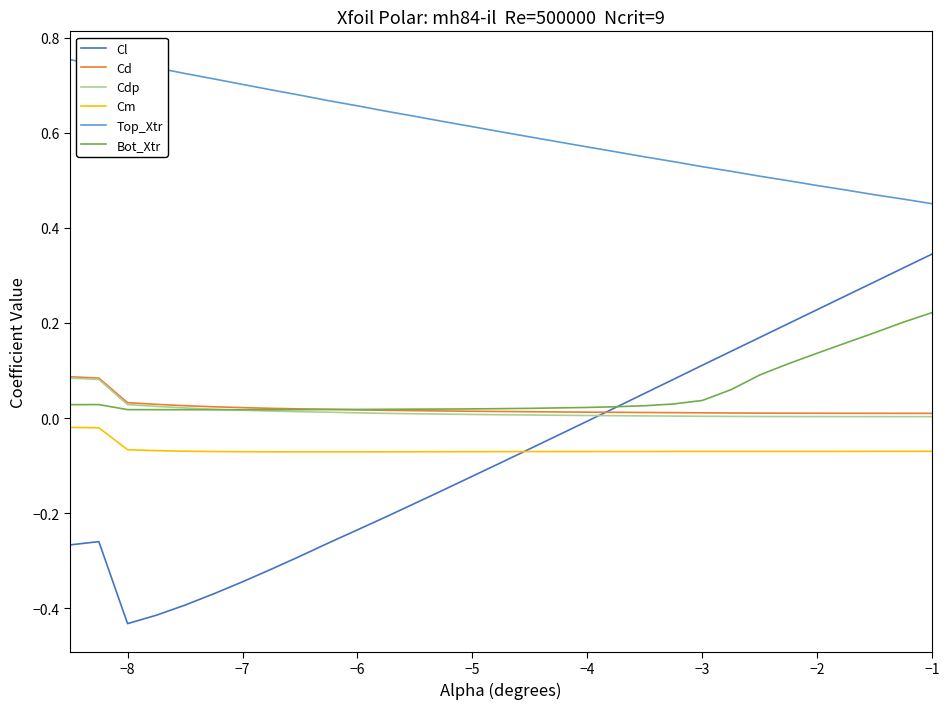

True or false: Top_Xtr and Bot_Xtr cross at least once.

False